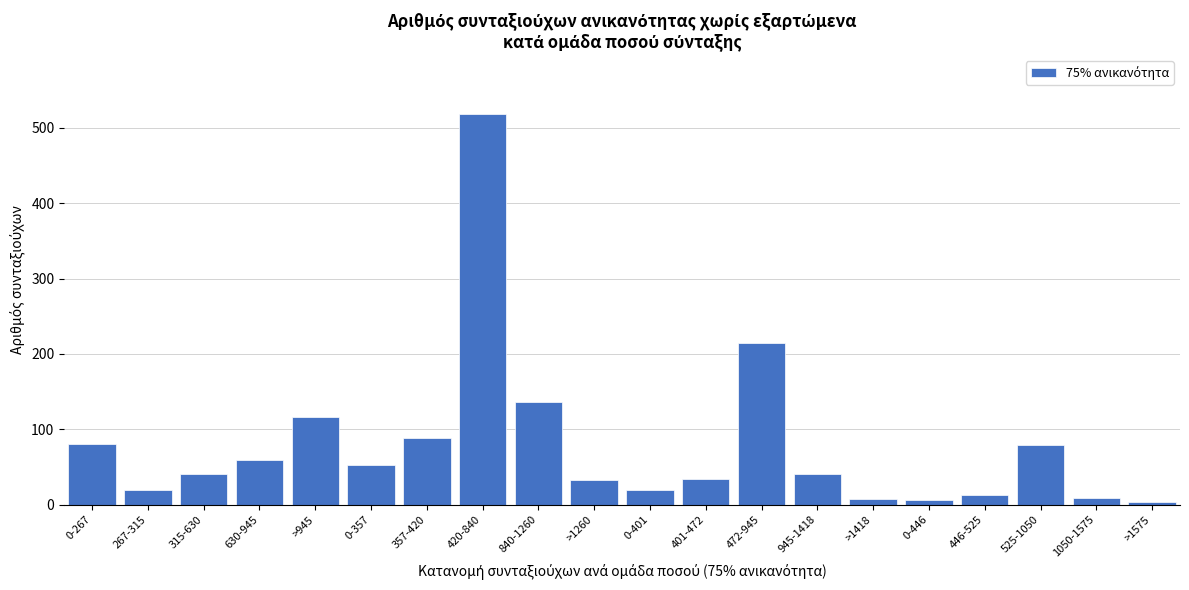

What is the label of the 12th bar from the left?

401-472